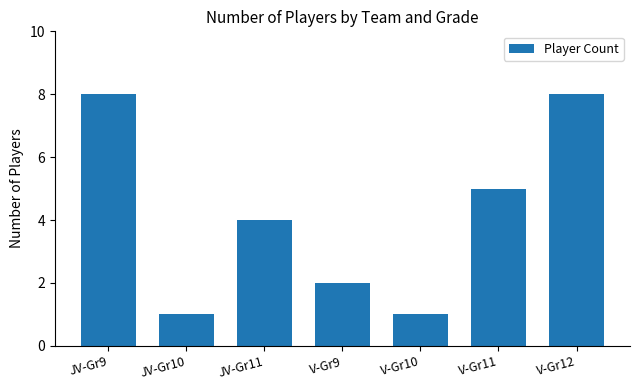

Which has a higher value, V-Gr12 or JV-Gr10?

V-Gr12